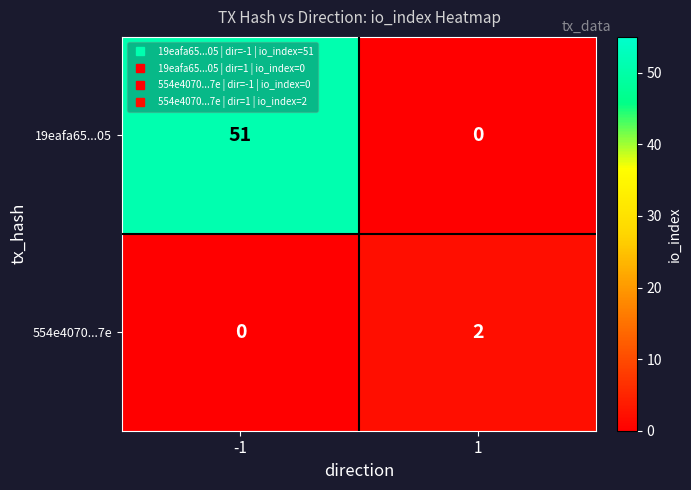

What is the maximum value shown in the chart?

51